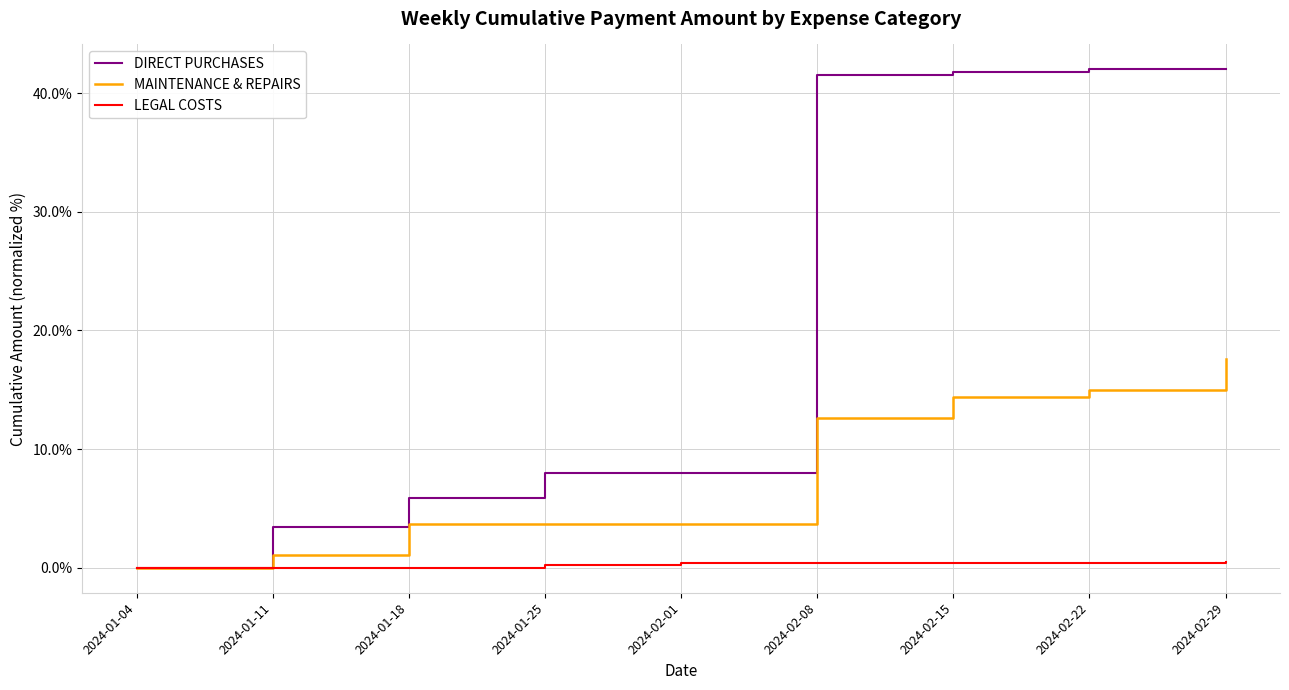

The value of MAINTENANCE & REPAIRS at 2024-02-01 is 3.7. True or false?

True